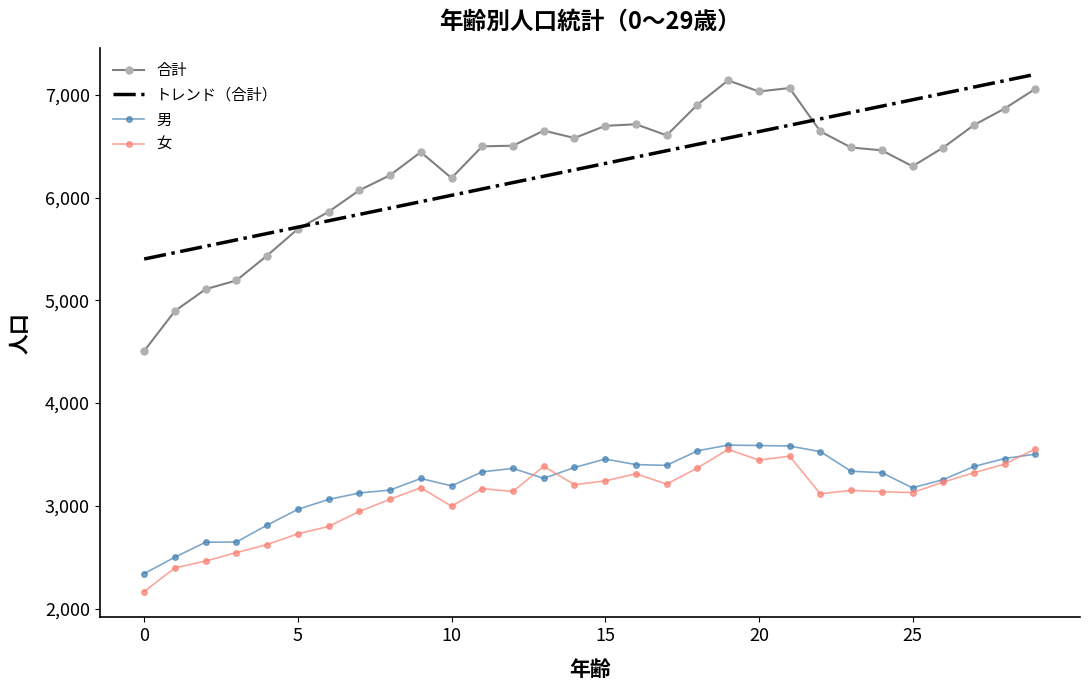

Rank the categories by 男 value from highest to lowest.

19, 20, 21, 18, 22, 29, 28, 15, 16, 17, 27, 14, 12, 23, 11, 24, 13, 9, 26, 10, 25, 8, 7, 6, 5, 4, 3, 2, 1, 0